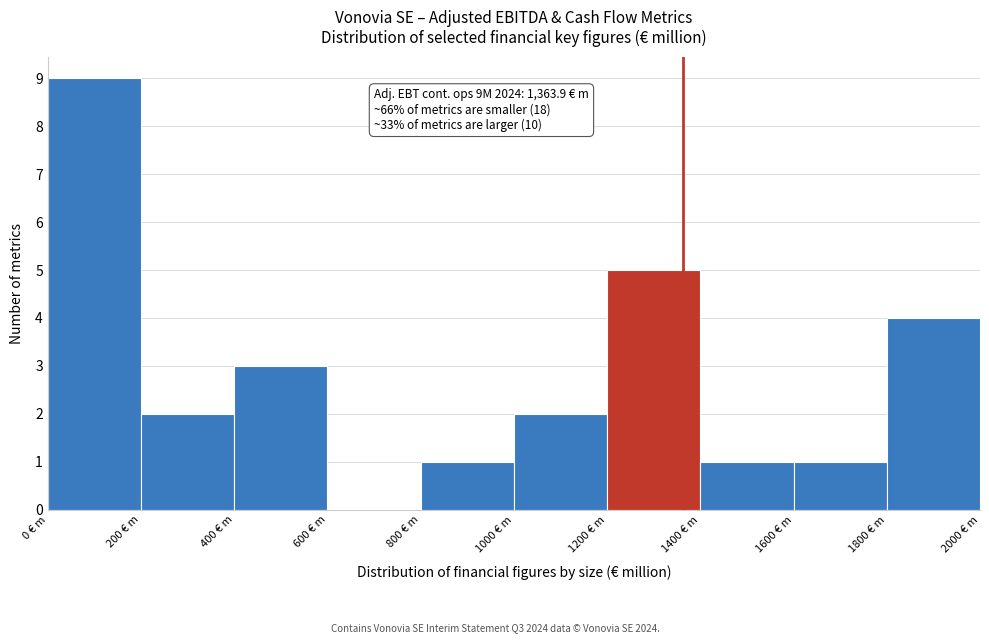

Which range on the x-axis has the tallest bar?

0 to 200